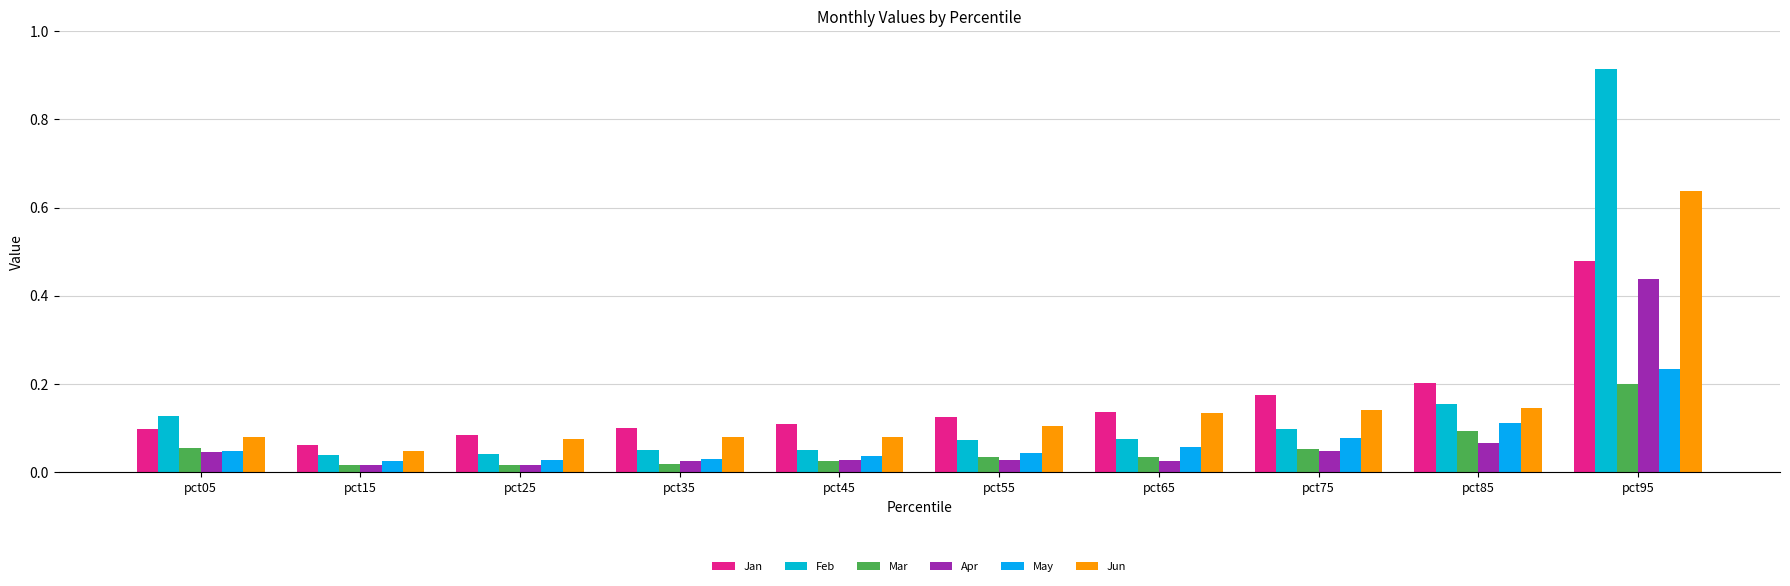

Where is Feb nearest to the value 0?

pct15